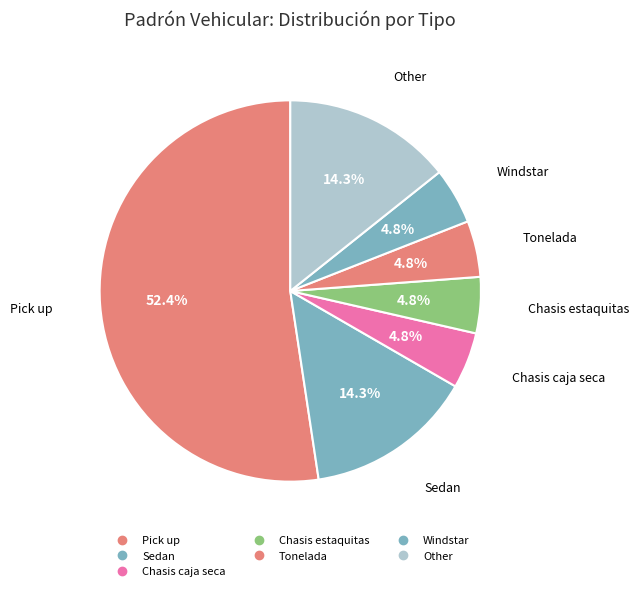

What is the smallest slice in the pie chart?

Chasis caja seca